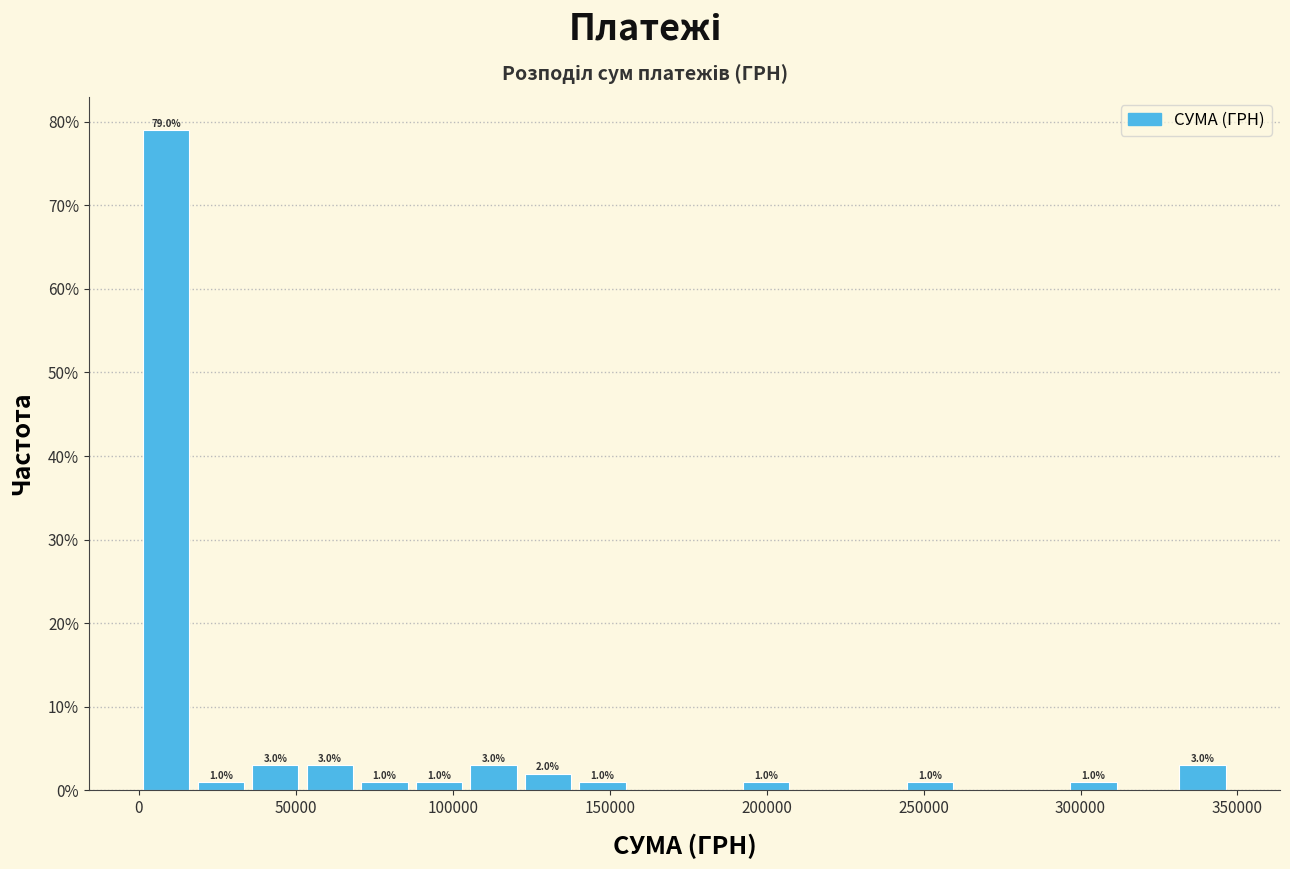

Around what value on the x-axis is the tallest bar? Give the approximate position of its centre, as read against the axis.

10000